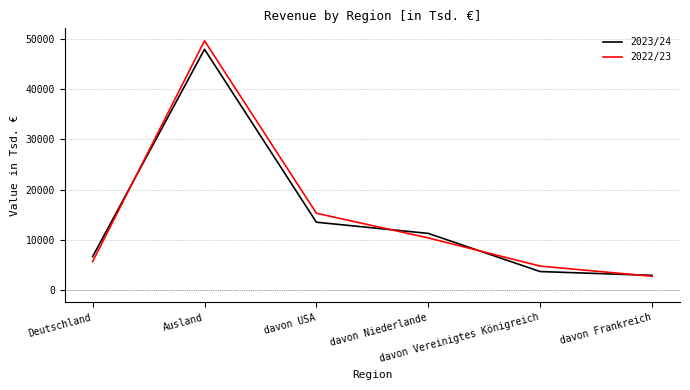

Which series has the largest range (max minus min)?

2022/23